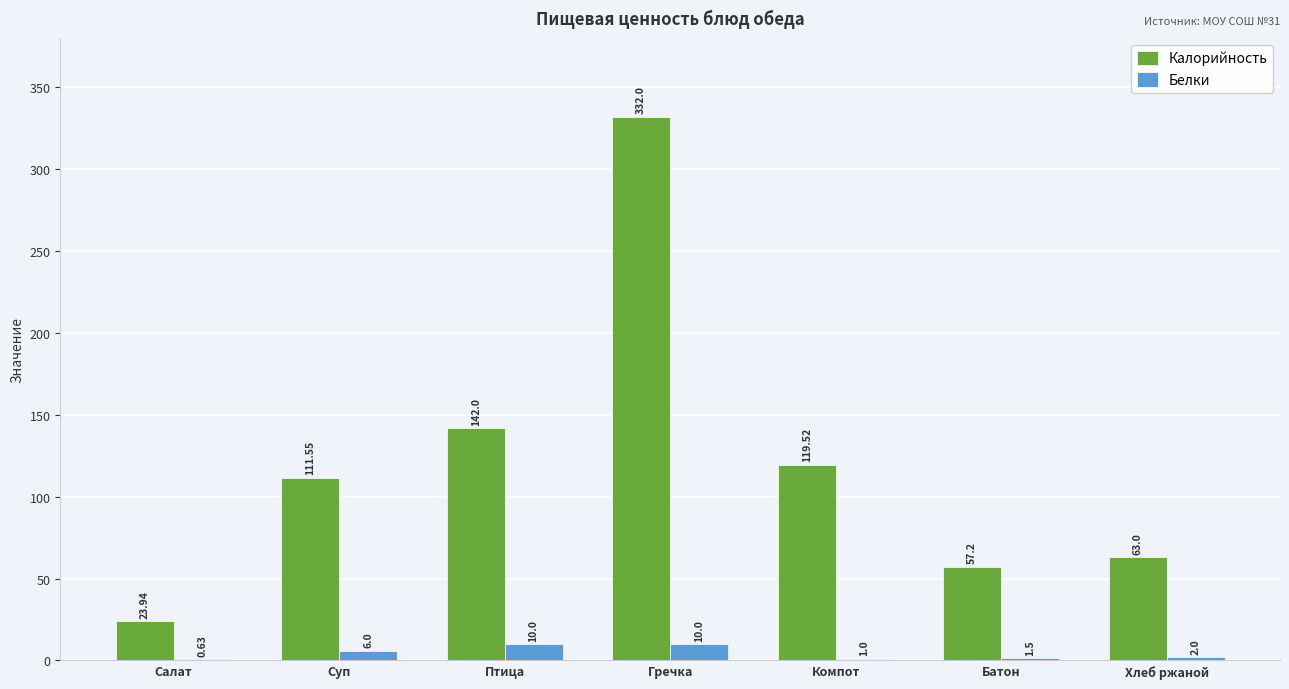

What is the difference between the Калорийность values at Компот and Гречка?

212.5